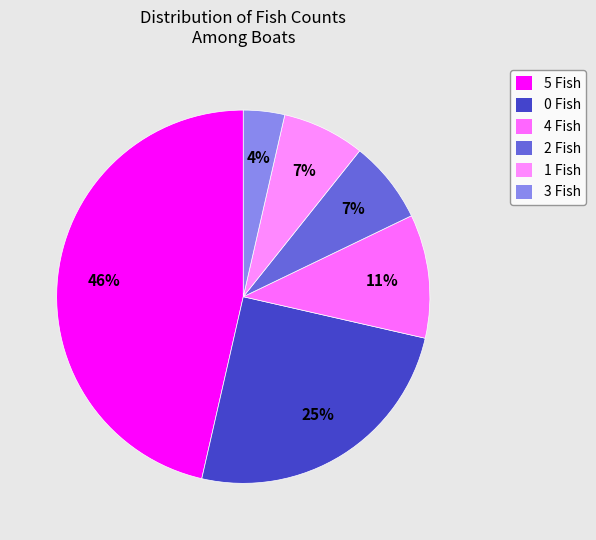

Is it true that 5 Fish is 31% of the pie?

False